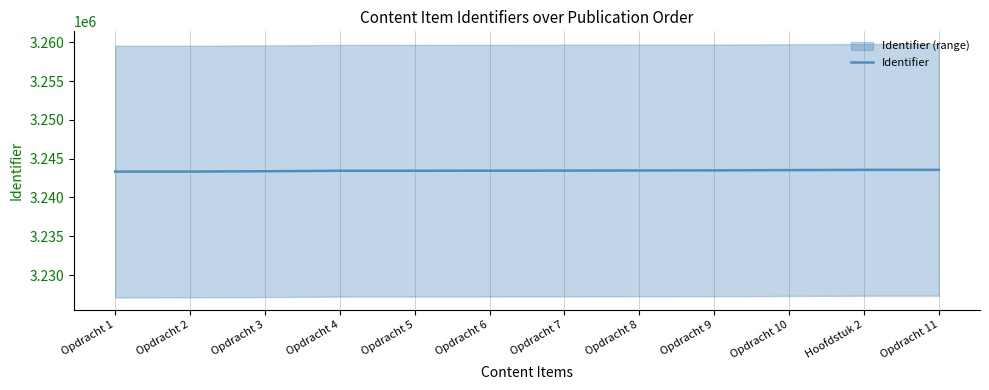

Count the number of categories in the chart.

12